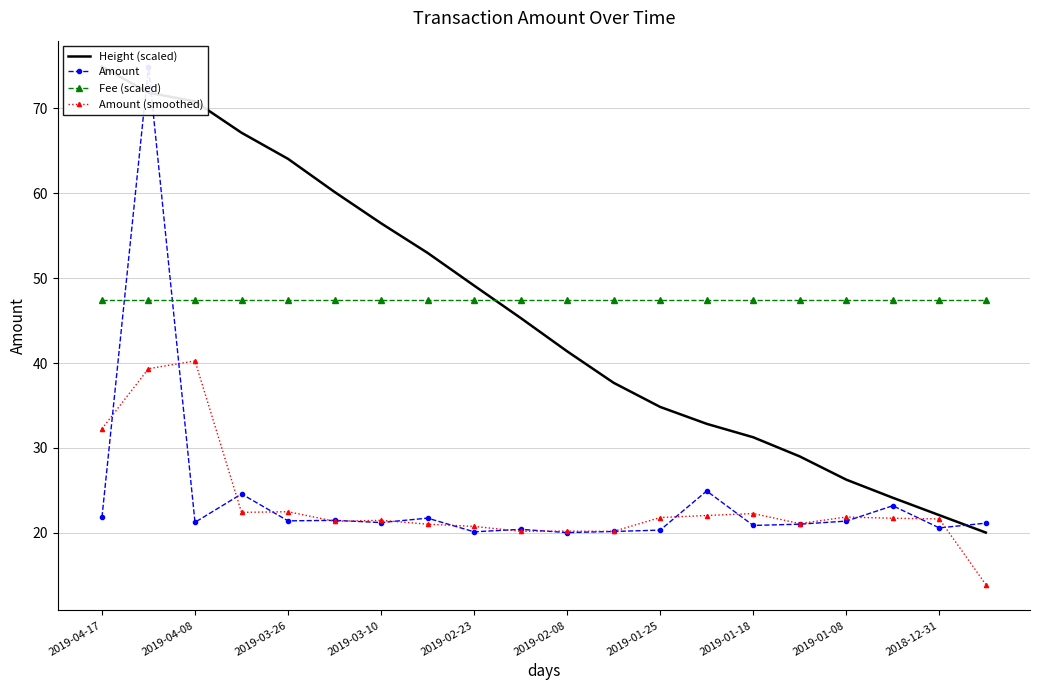

True or false: Amount (smoothed) and Fee (scaled) intersect in this chart.

False